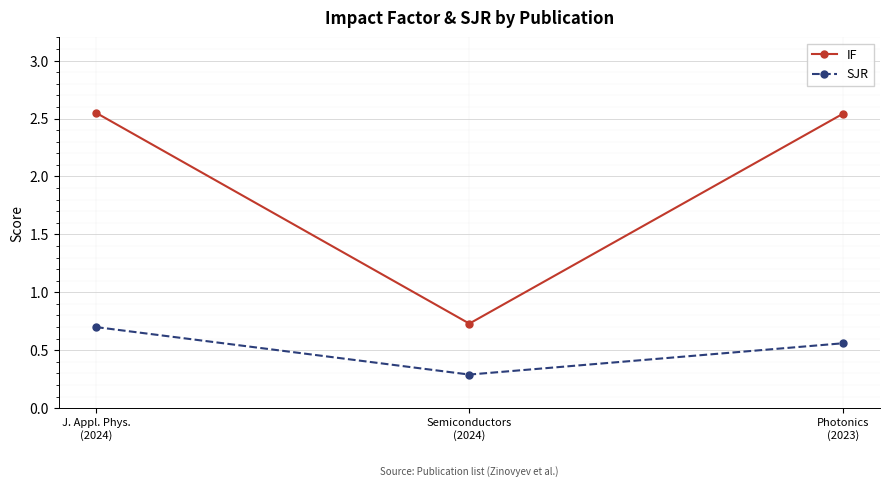

Which series has the largest total across all categories?

IF